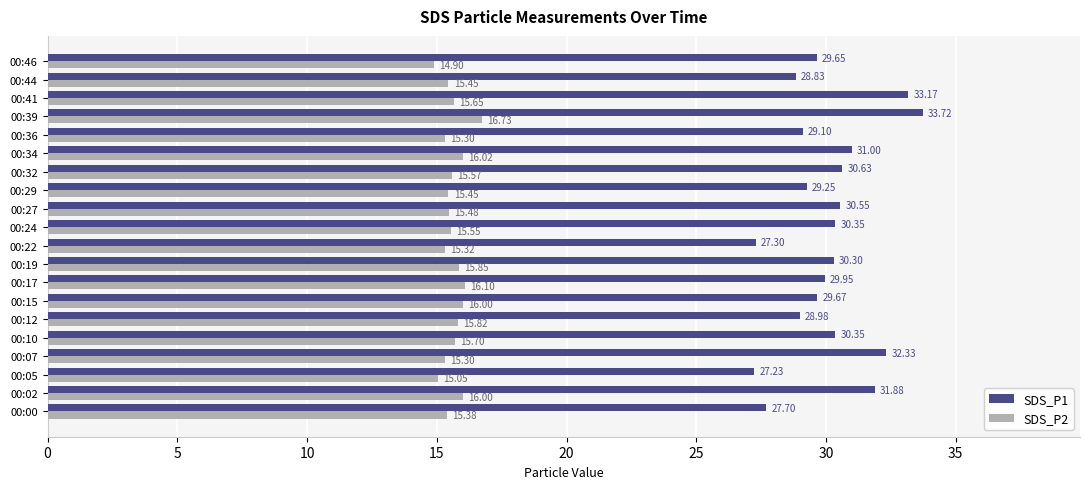

What is the difference between the maximum and minimum values in the SDS_P2 series?

1.8